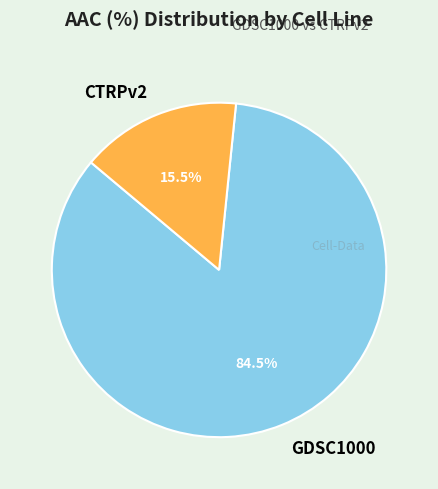

Does GDSC1000 represent more than half of the total?

Yes